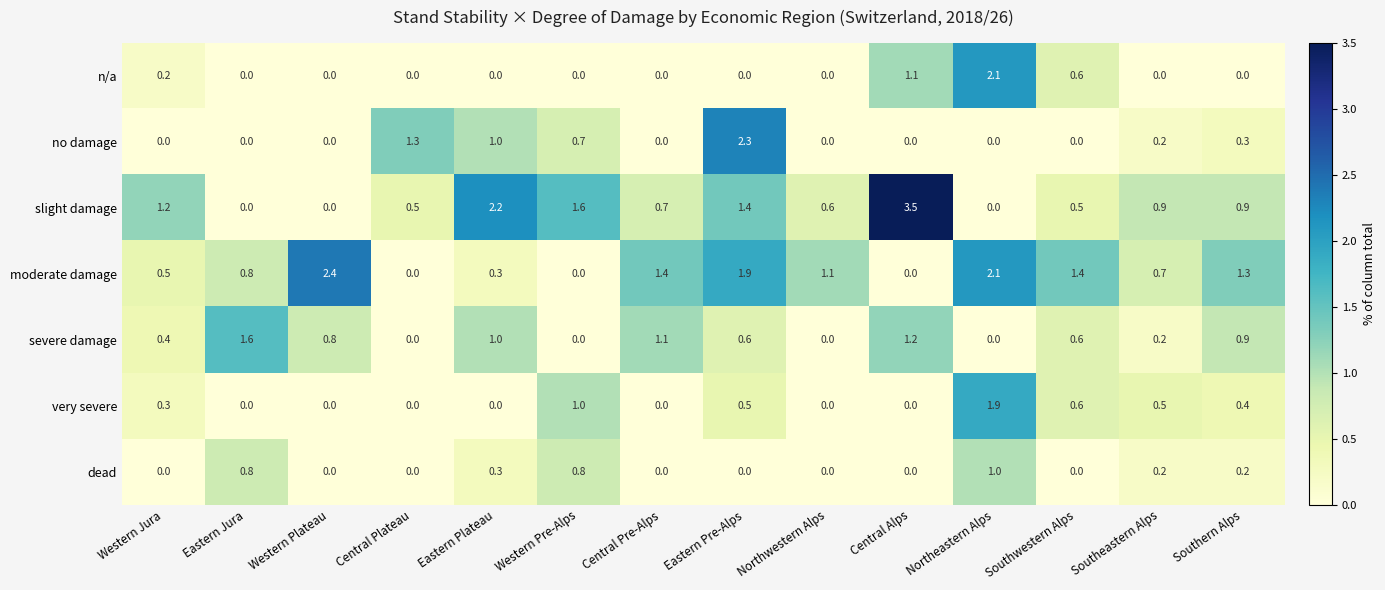

Which category has the highest value across all series?

Central Alps